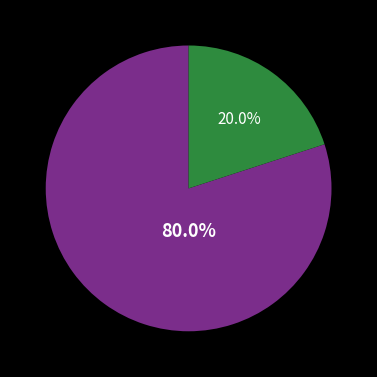

Does any single category account for the majority?

Yes